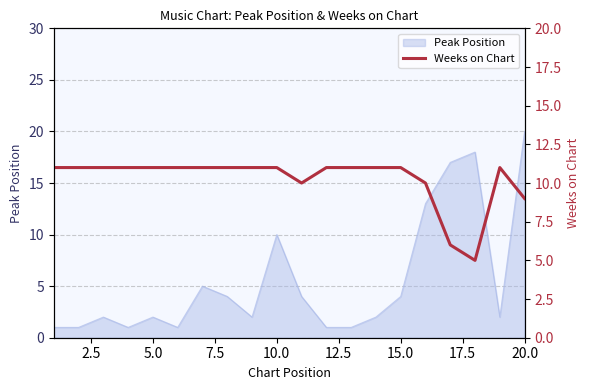

The Peak Position series shows 20 at 20.0. True or false?

True